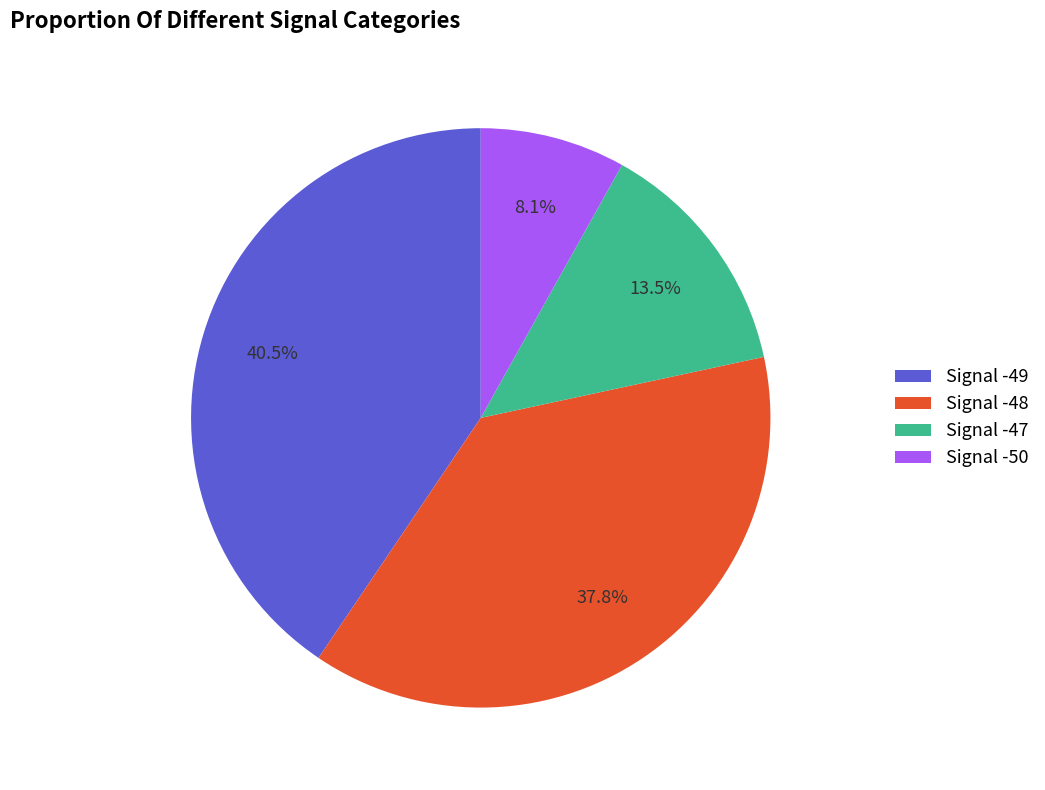

Does Signal -48 represent more than half of the total?

No